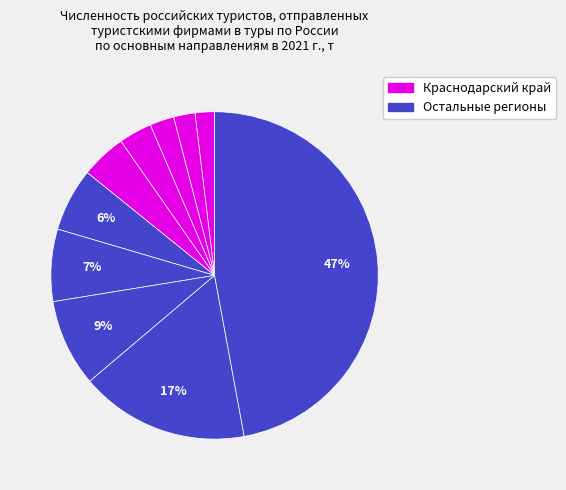

Does any single category account for the majority?

No